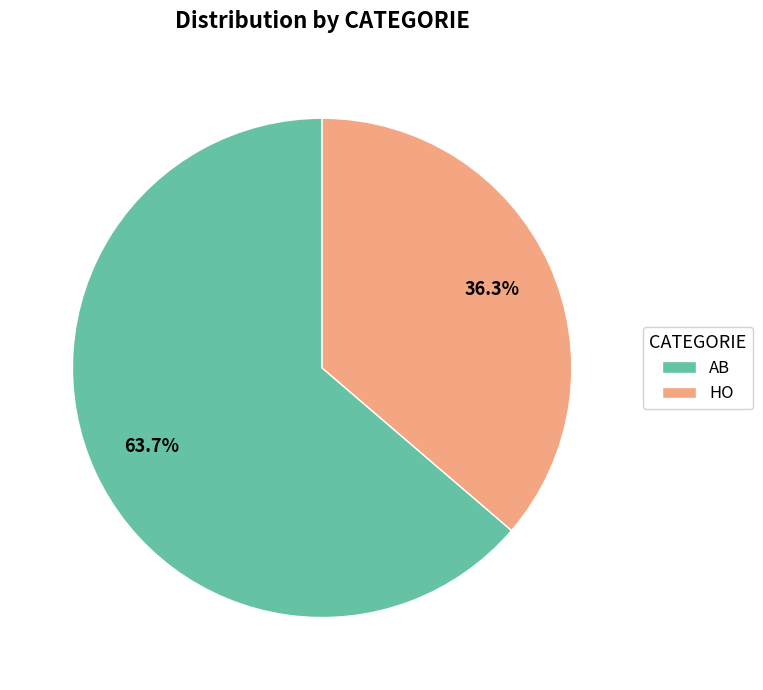

Between AB and HO, which is larger?

AB